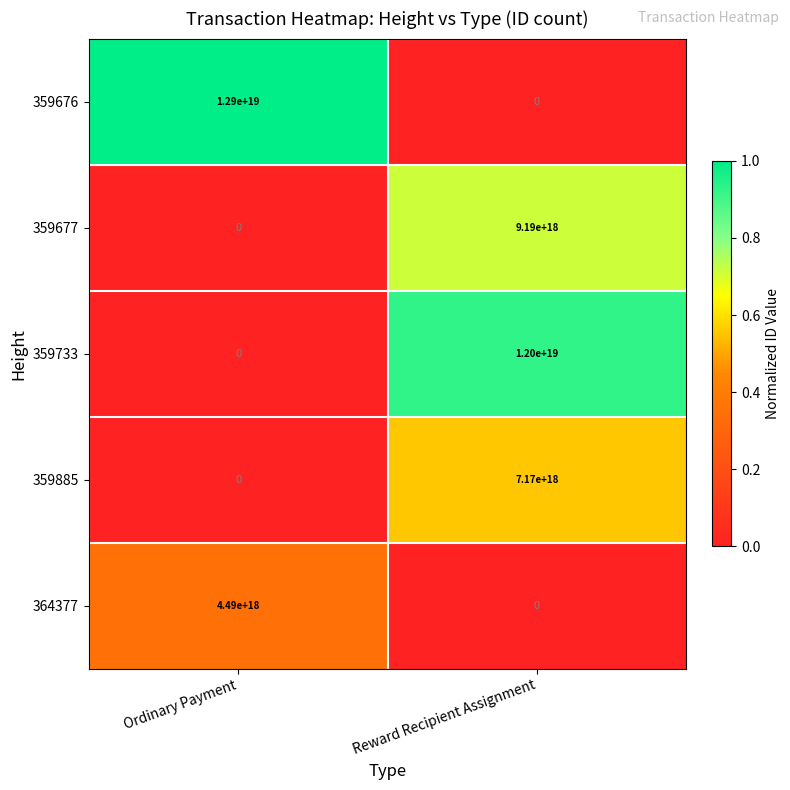

Which series changed the most between Ordinary Payment and Reward Recipient Assignment?

359676